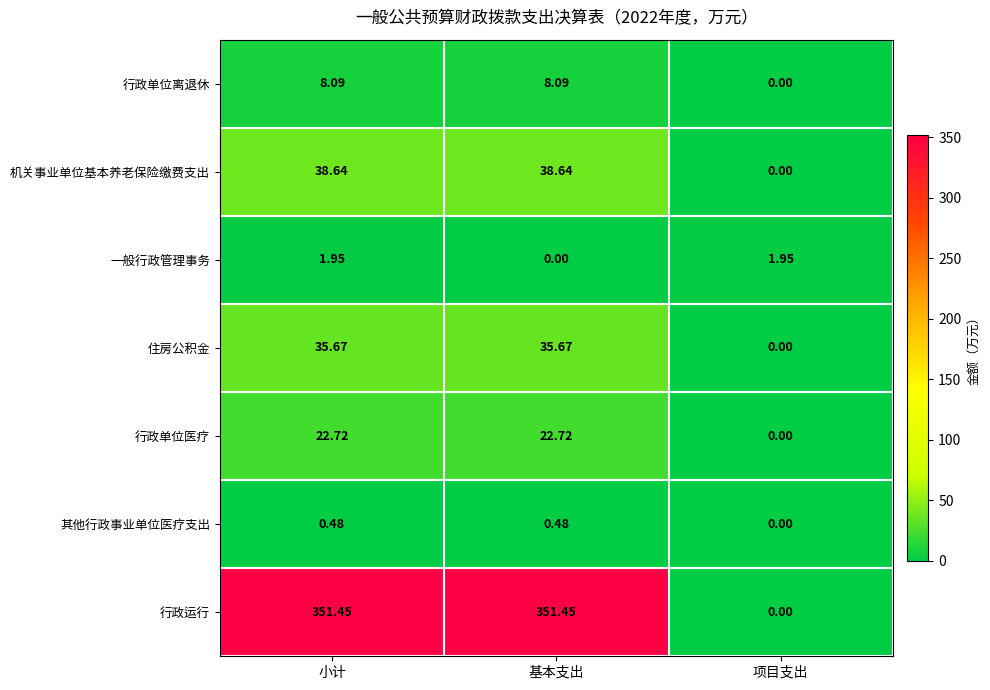

Where does the 行政单位医疗 series first go above 22?

小计